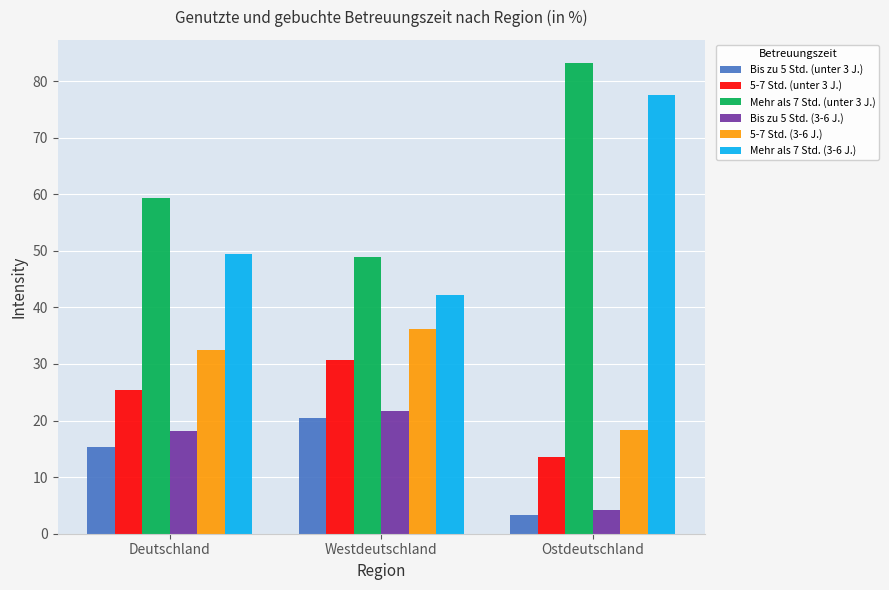

Which series has the largest total across all categories?

Mehr als 7 Std. (unter 3 J.)